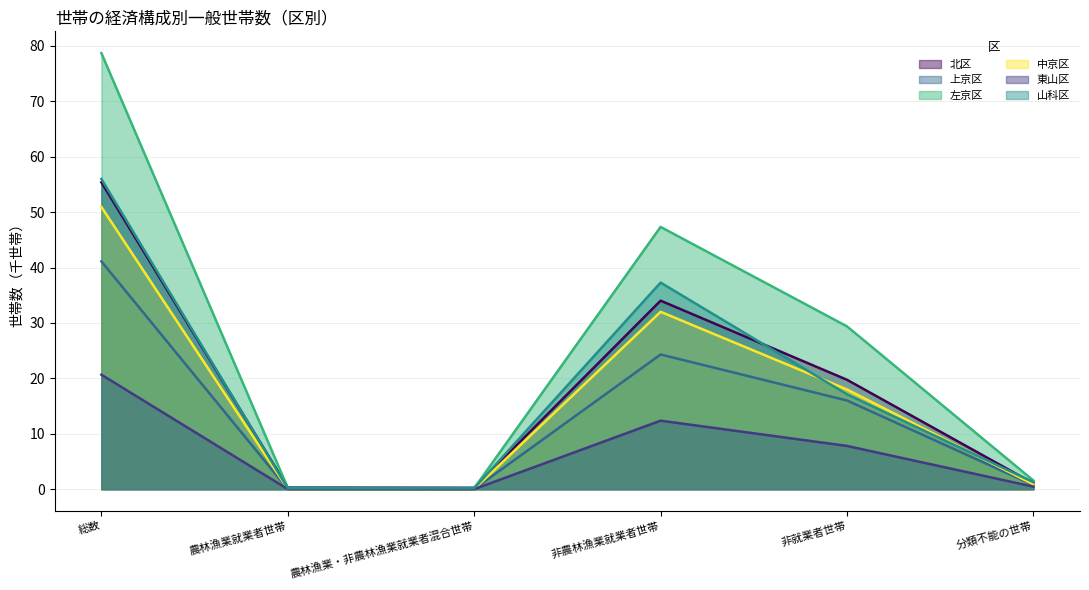

What position from the left is 農林漁業・非農林漁業就業者混合世帯?

3